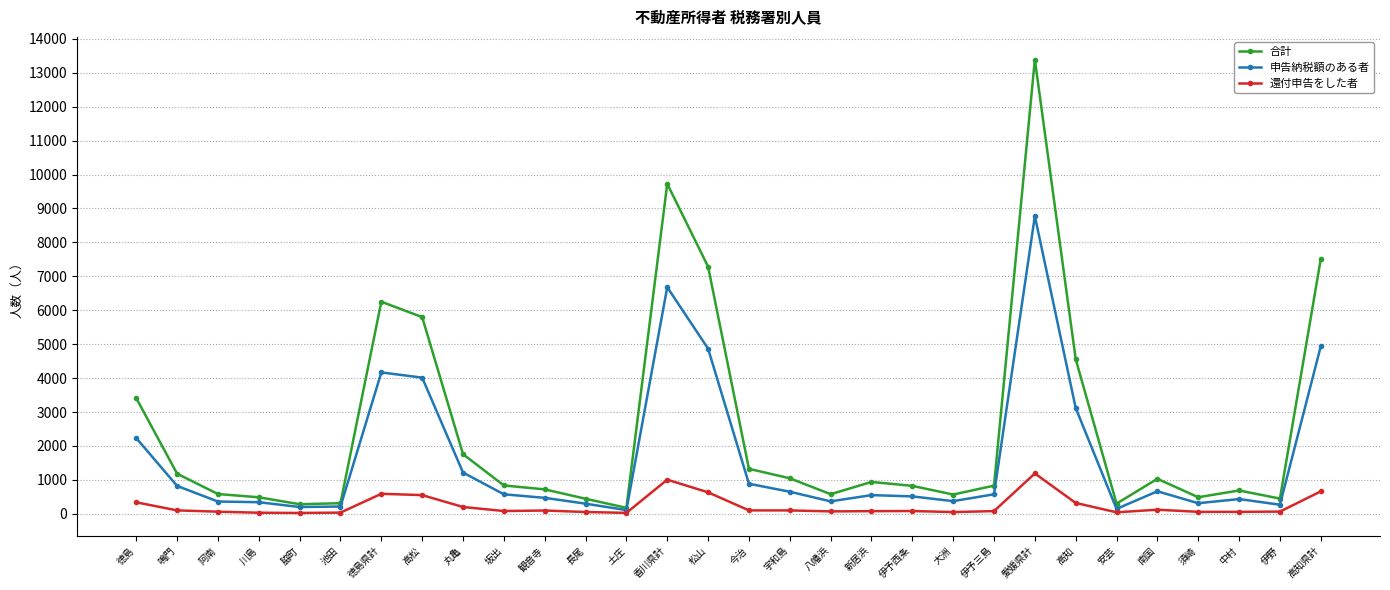

List the series in order of their peak value, lowest first.

還付申告をした者, 申告納税額のある者, 合計